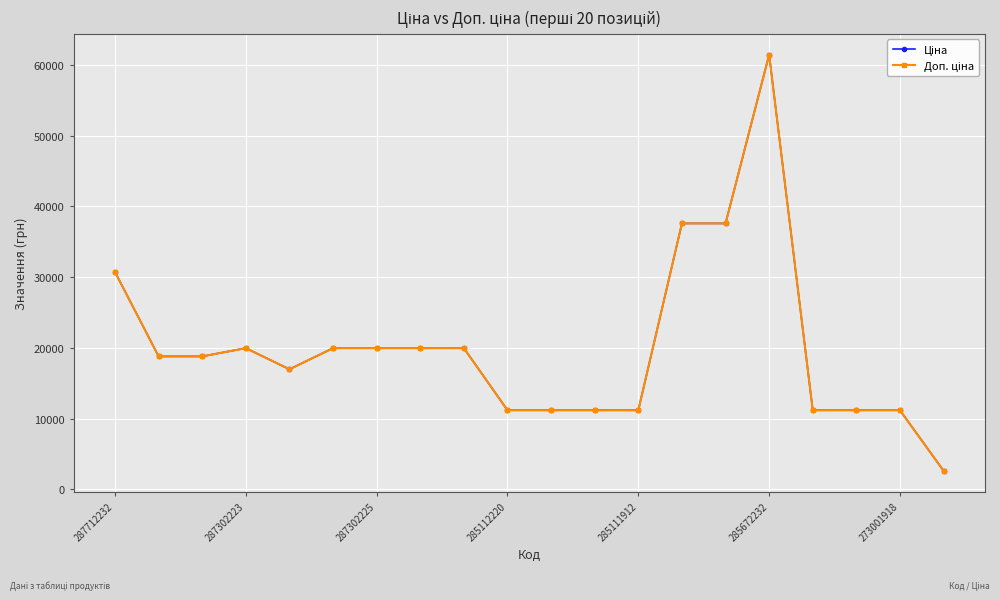

What is the minimum value shown in the chart?

2627.5